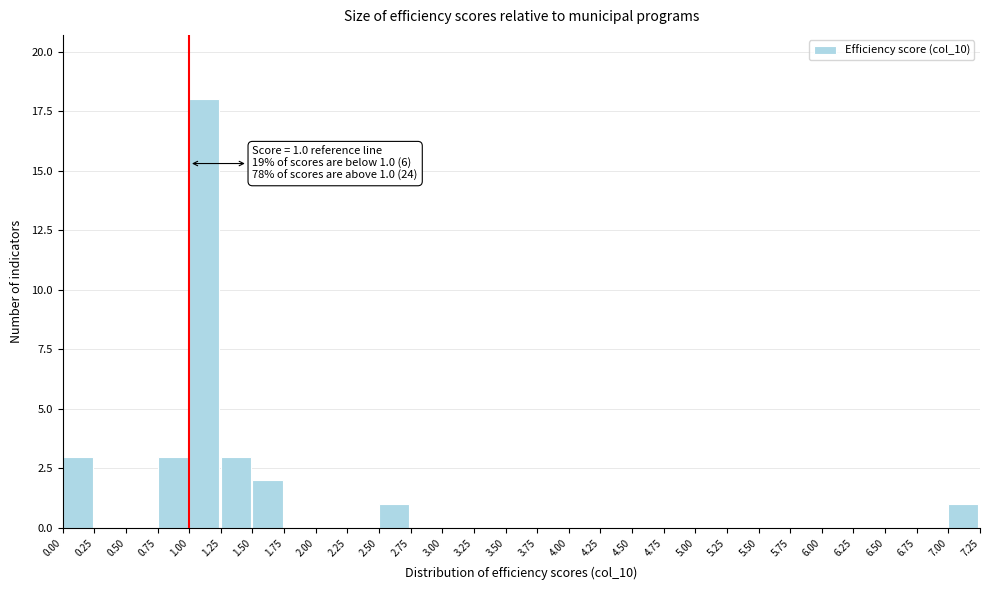

Over which range of the x-axis is the bar tallest?

1.00 to 1.25